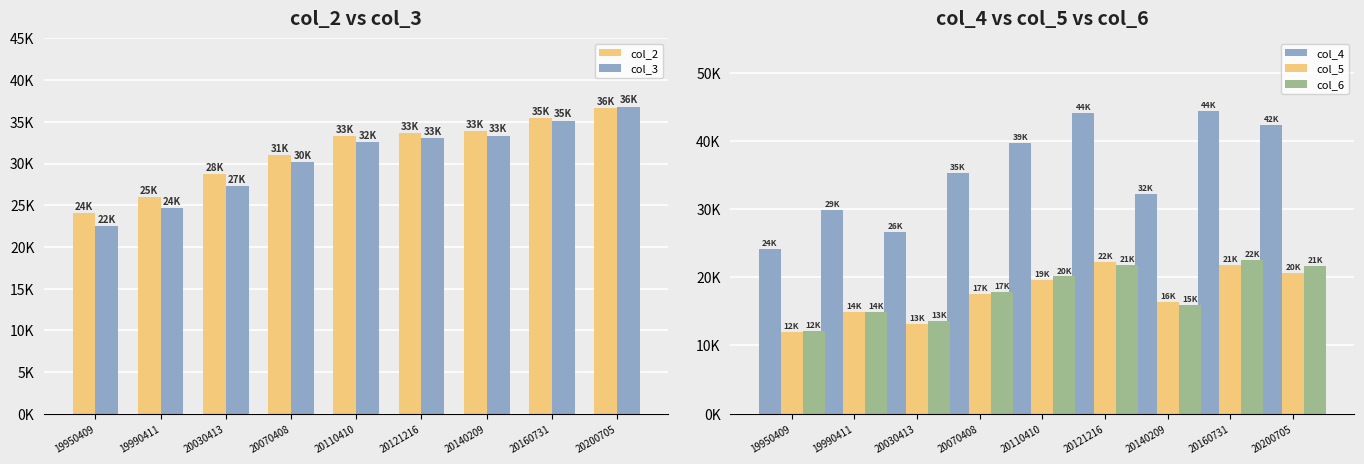

Which series has the largest total across all categories?

col_4